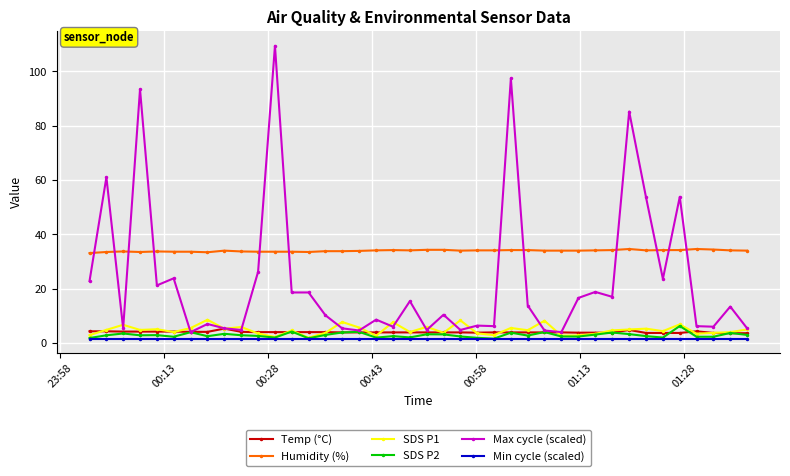

True or false: Max cycle (scaled) and Min cycle (scaled) cross at least once.

False